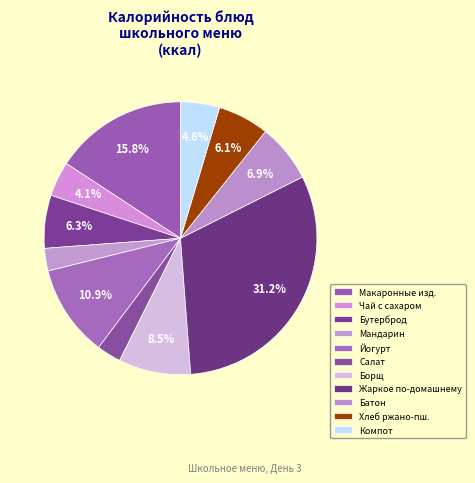

To the nearest percent, what is the average slice percentage?

9%